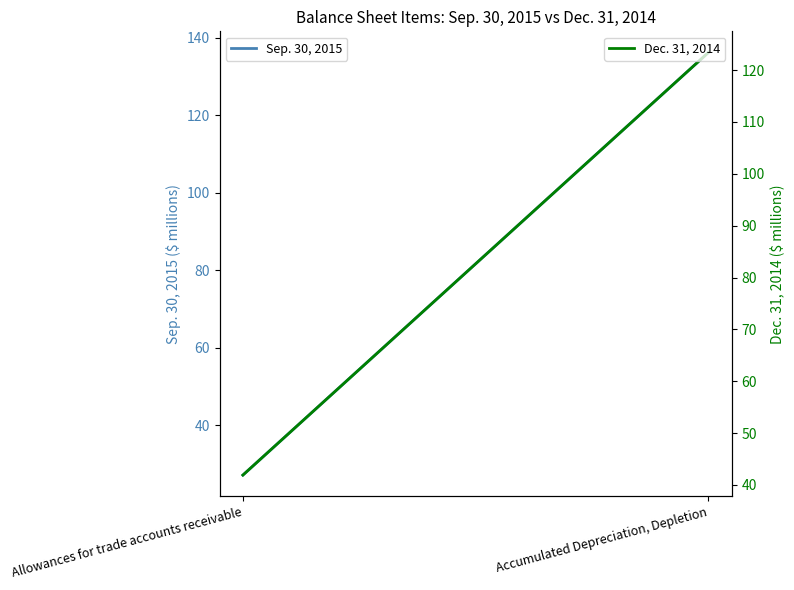

Rank the series by their average value, from lowest to highest.

Sep. 30, 2015, Dec. 31, 2014